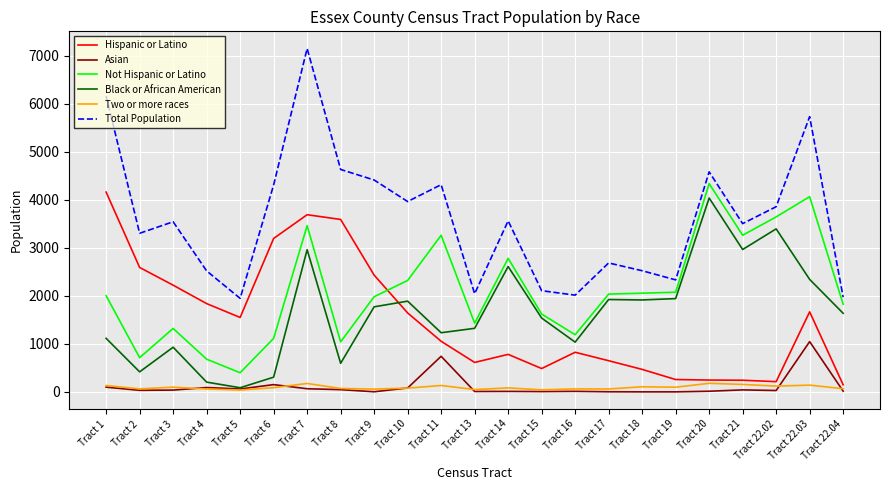

Which series has the largest total across all categories?

Total Population